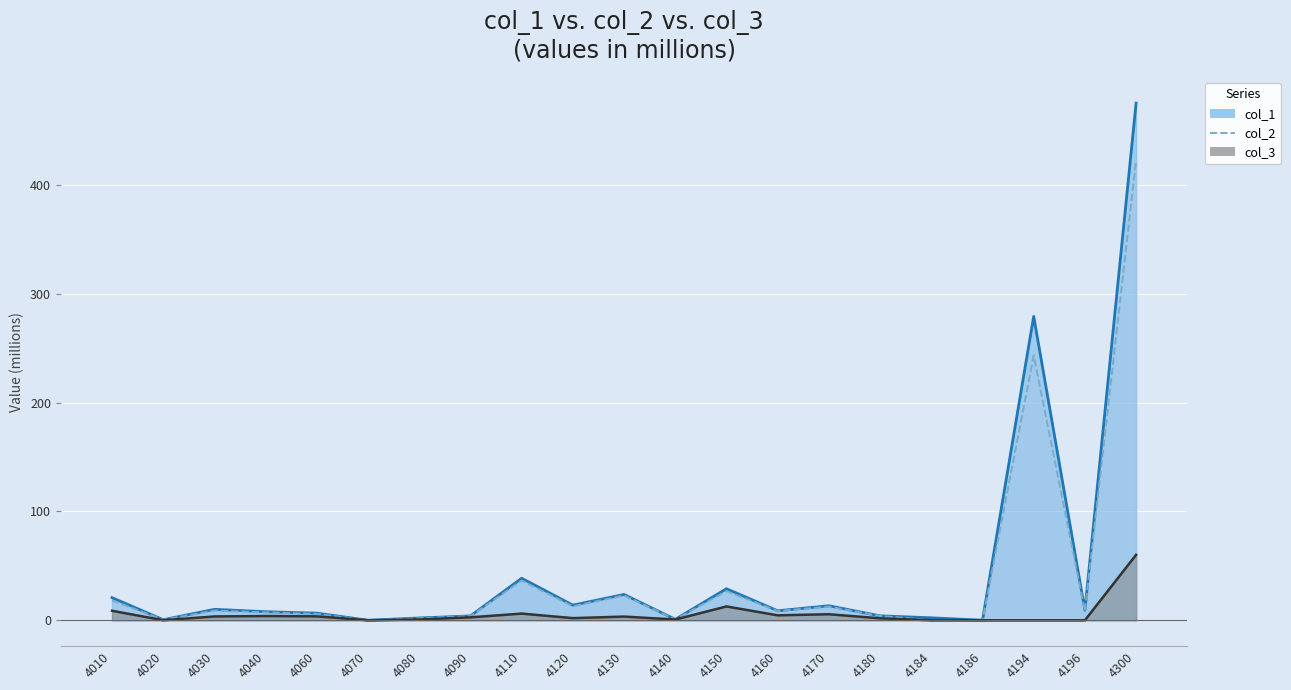

Which series has the largest range (max minus min)?

col_2